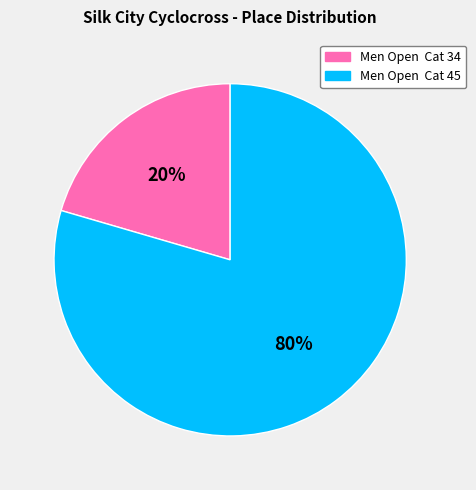

Between Men Open Cat 34 and Men Open Cat 45, which is larger?

Men Open Cat 45